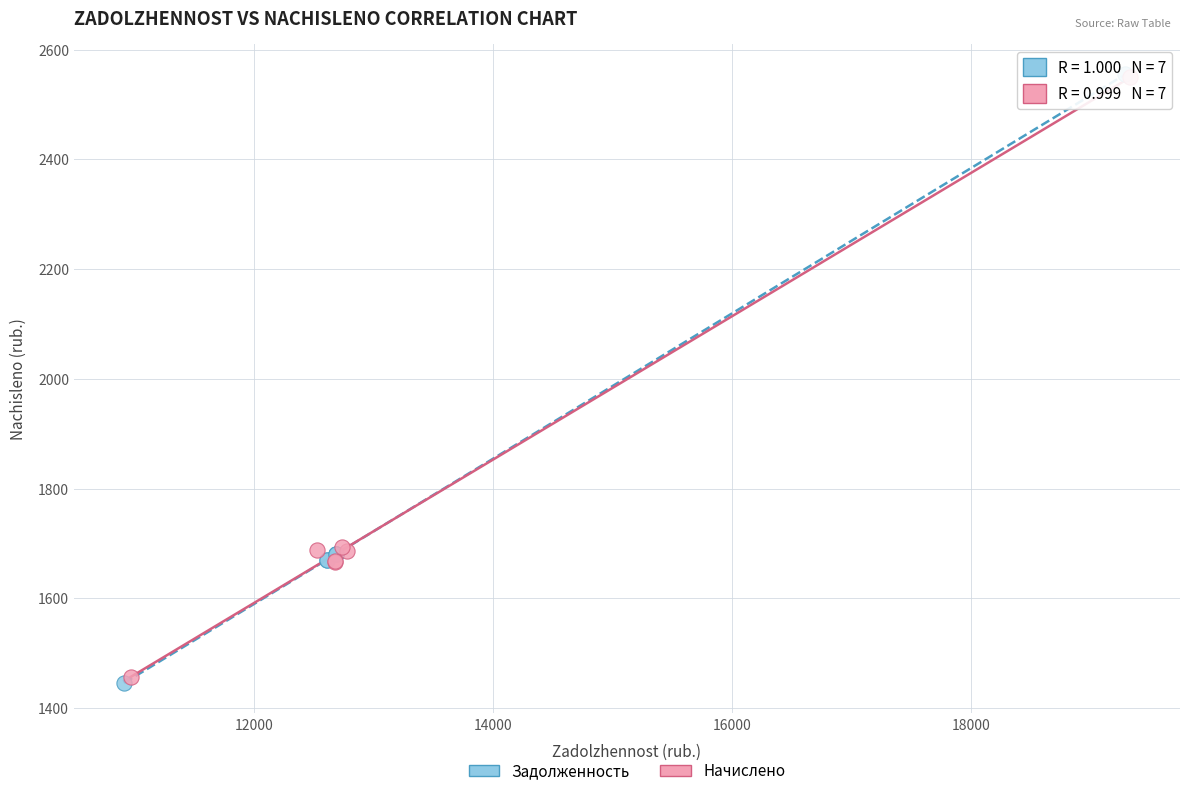

What are all the series names shown in the legend?

Задолженность, Начислено